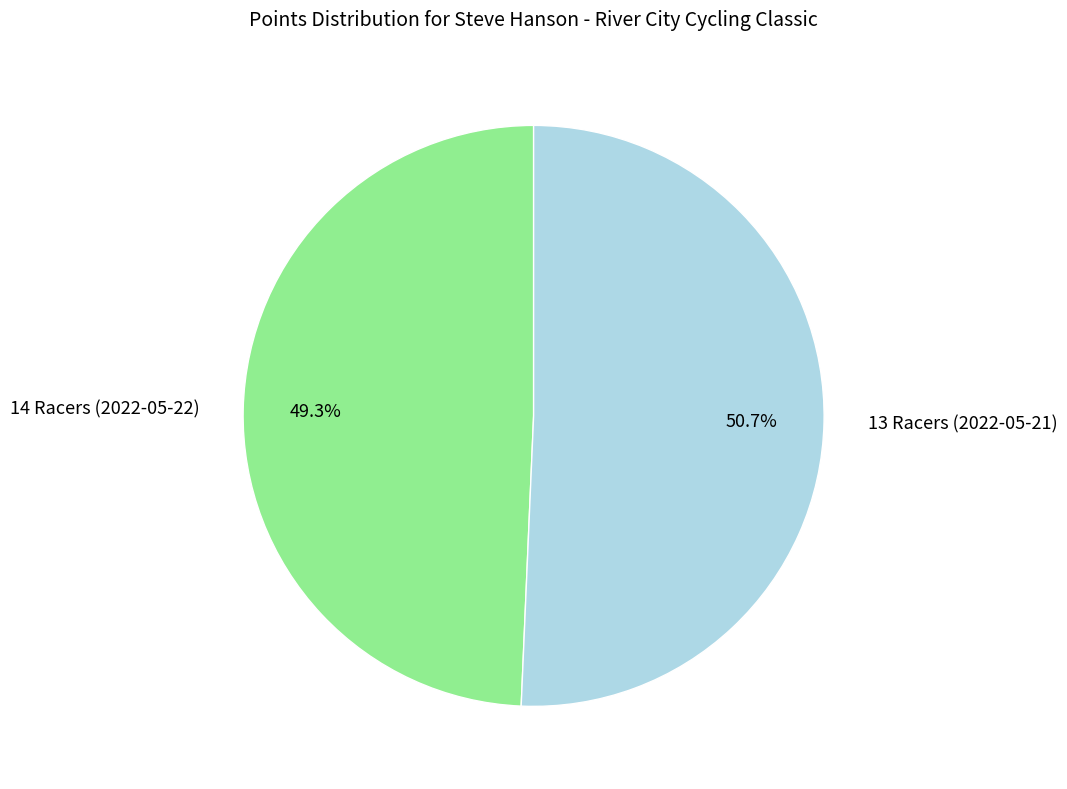

What percentage is the 14 Racers (2022-05-22) slice, to the nearest percent?

49%